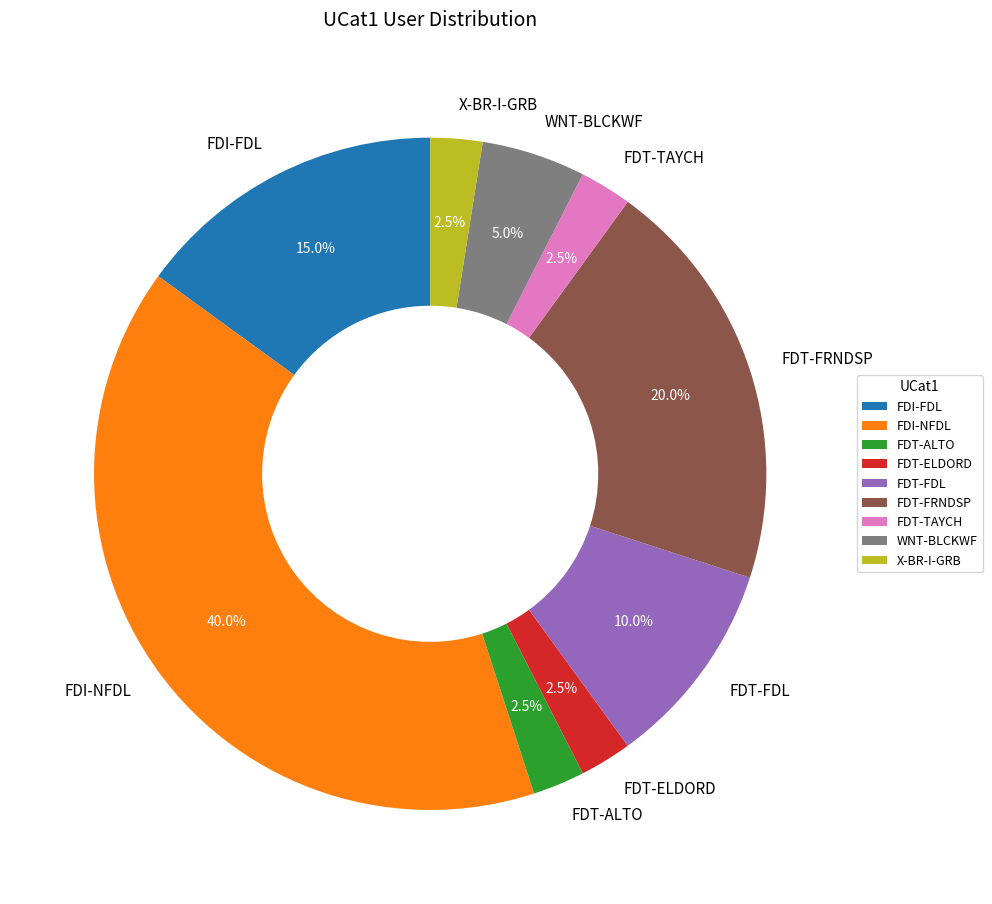

Is there a majority slice in this chart?

No